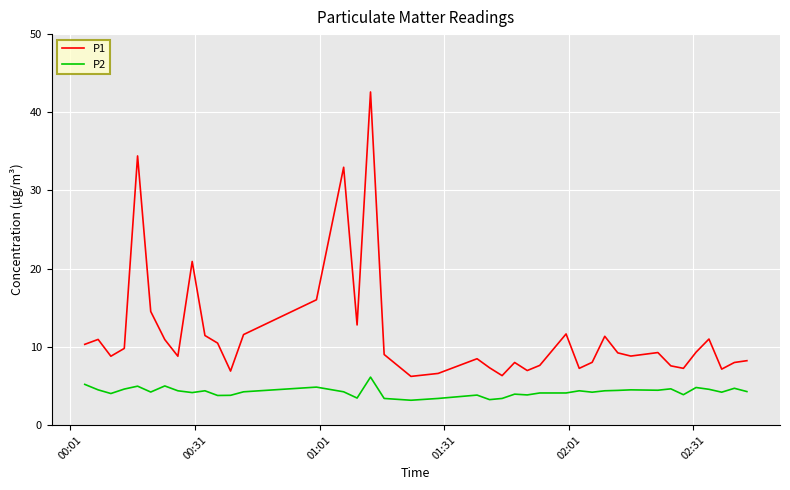

What is the difference between the maximum and minimum values in the P1 series?

36.4